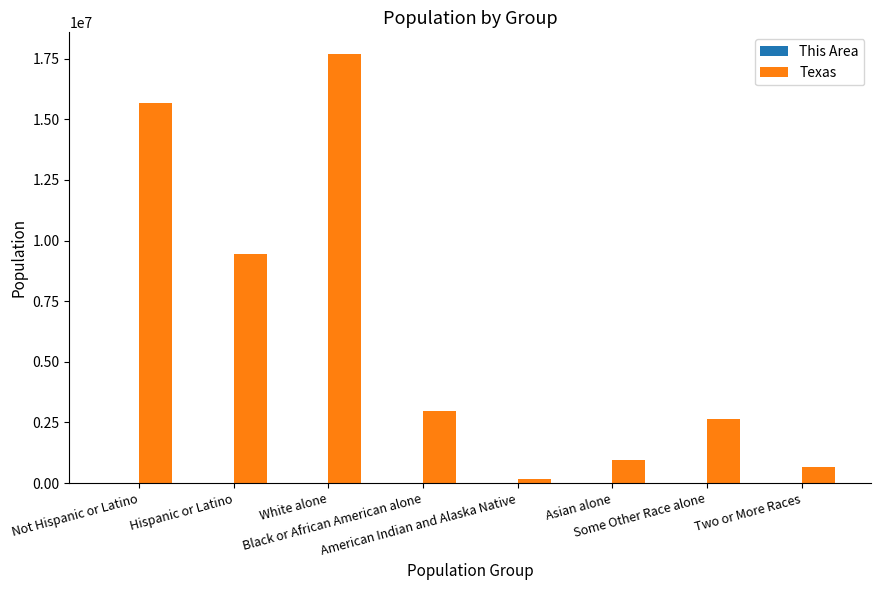

Which series has the largest total across all categories?

Texas